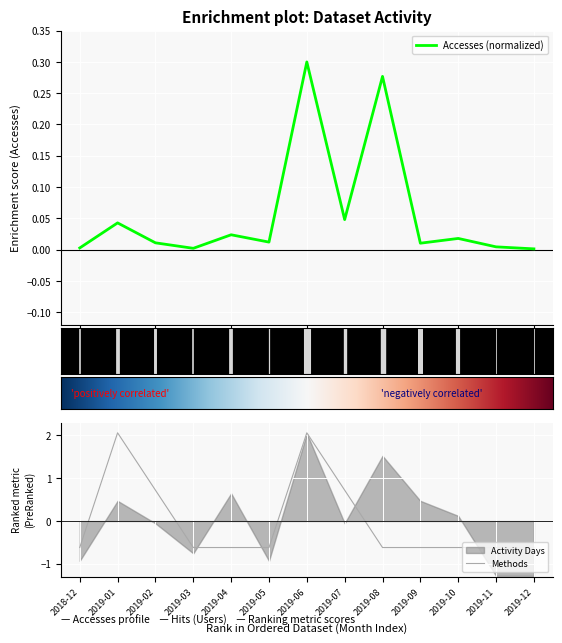

What is the spread (max minus min) of values at 2019-09?

0.6